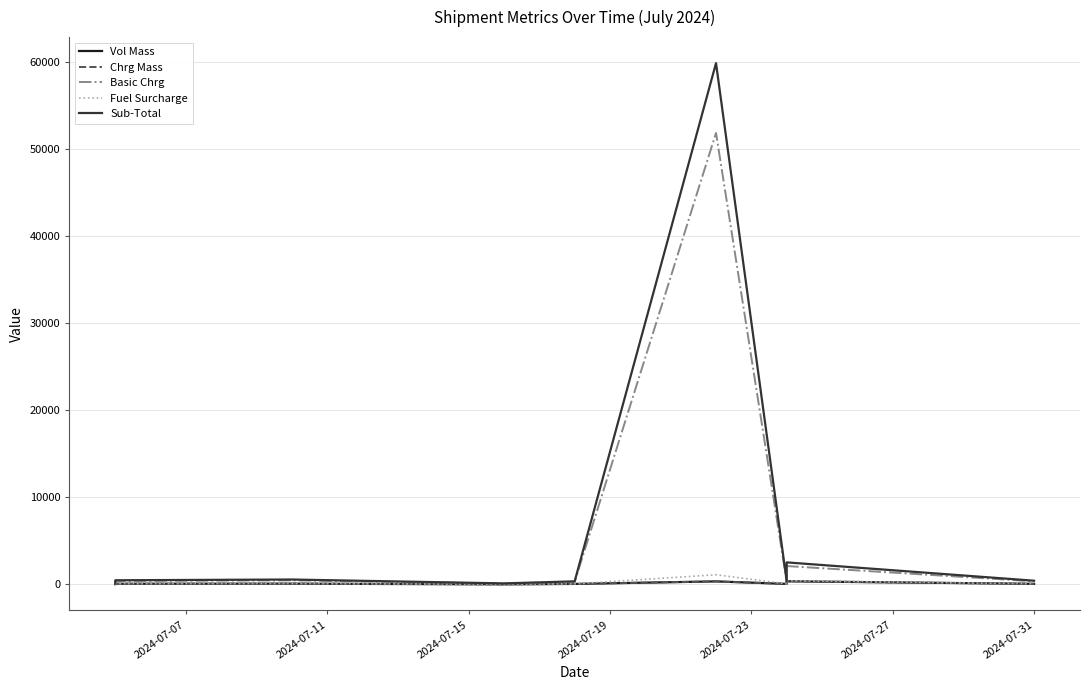

Rank the series by their maximum value, from highest to lowest.

Sub-Total, Basic Chrg, Fuel Surcharge, Vol Mass, Chrg Mass